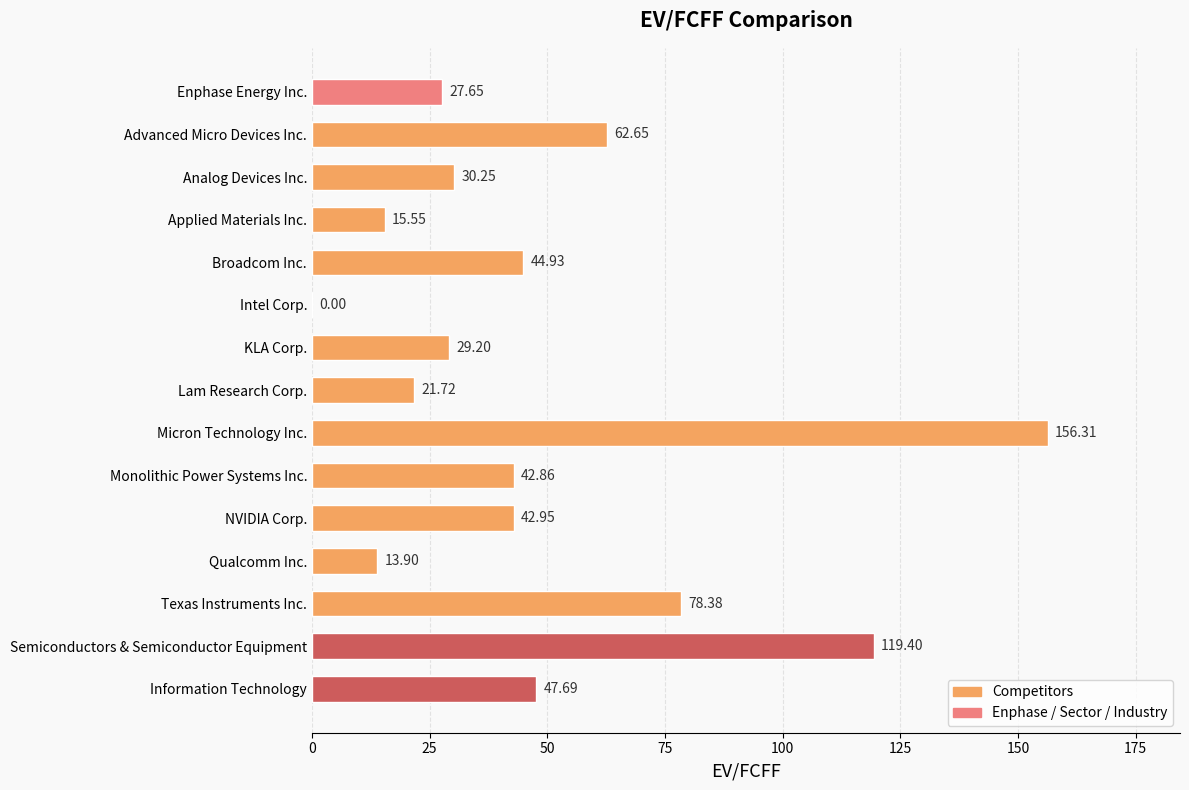

What is the sum of the values at Micron Technology Inc. and Intel Corp.?

156.3